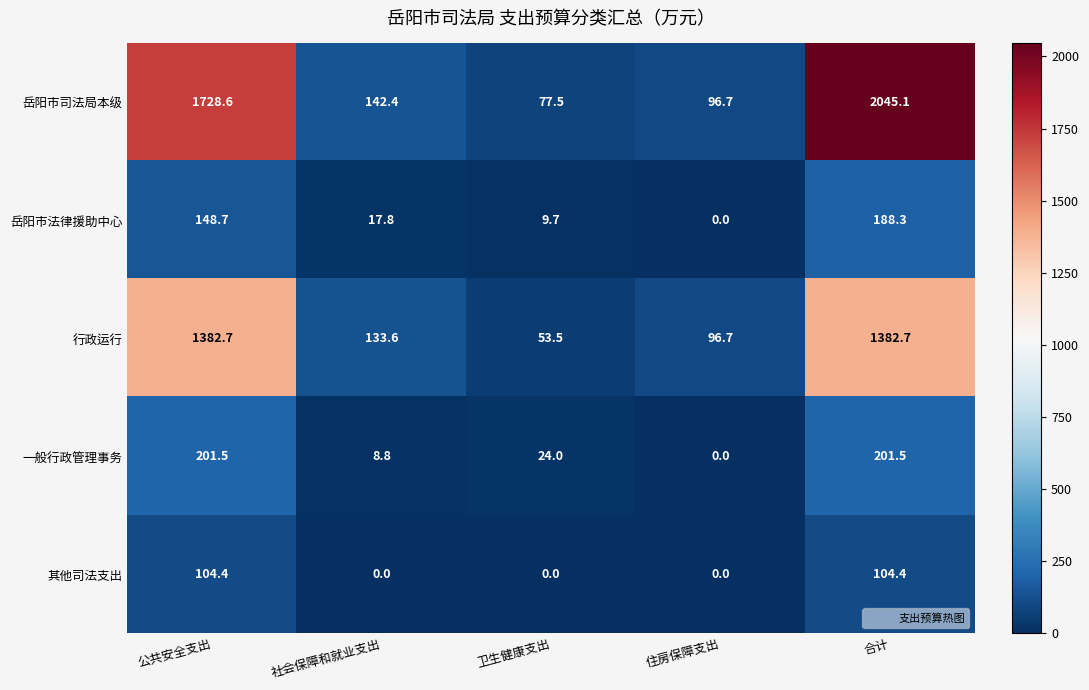

At which label does 岳阳市司法局本级 first exceed 142?

公共安全支出